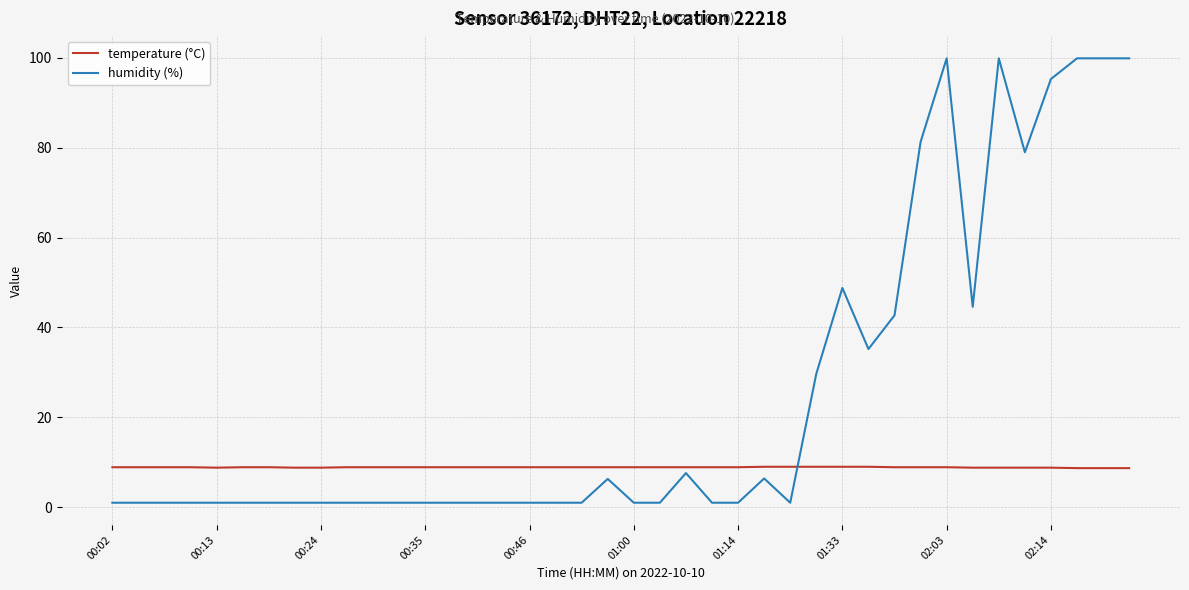

What is the lowest value of the temperature (°C) series?

8.7